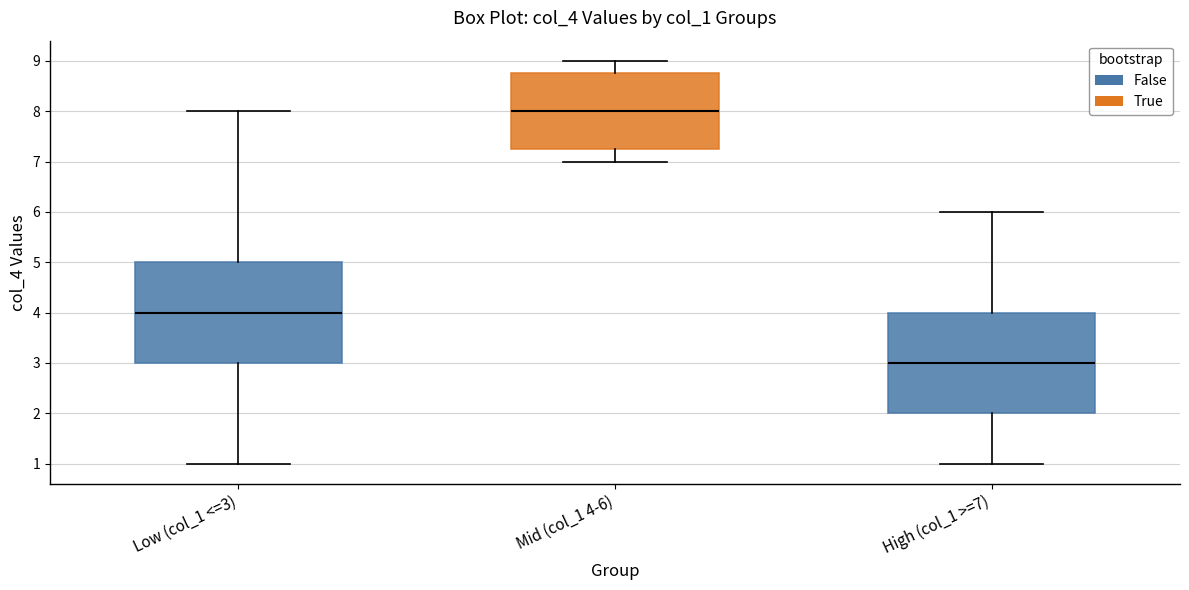

Reading left to right, read every box against the y-axis: the position of its median line, the range the box covers, and the ends of its whiskers. The values are not printed on the chart, so give them approximately, as read against the axis.

Low (col_1 <=3): median 4.0, box 3.0 to 5.0, whiskers 1.0 to 8.0
Mid (col_1 4-6): median 8.0, box 7.3 to 8.8, whiskers 7.0 to 9.0
High (col_1 >=7): median 3.0, box 2.0 to 4.0, whiskers 1.0 to 6.0